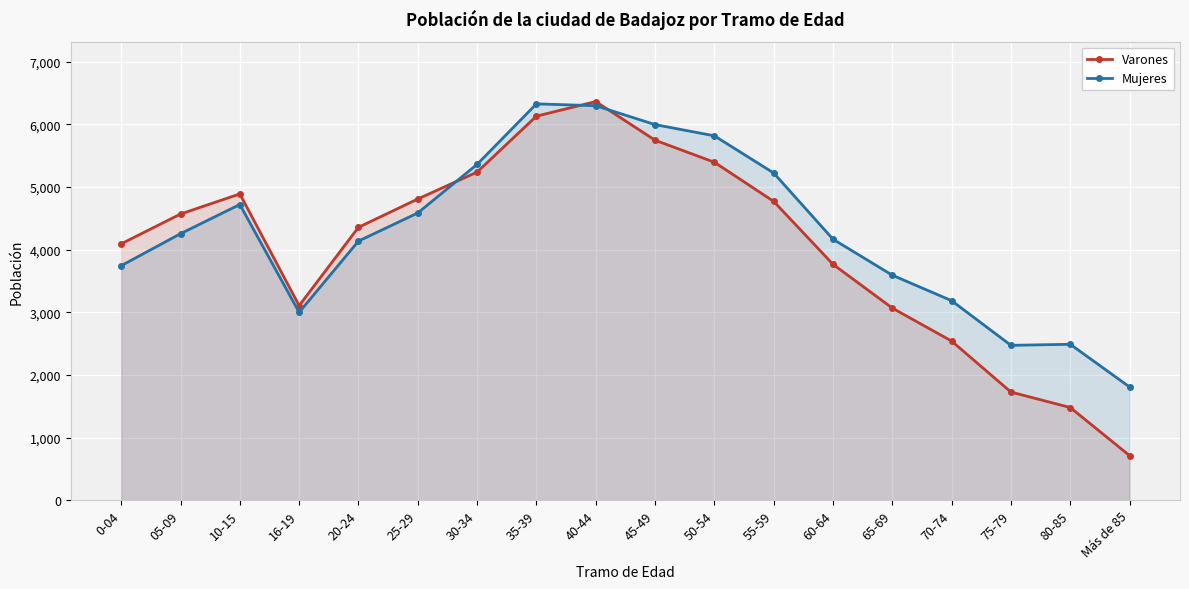

How many values in the Varones series exceed 4569?

8